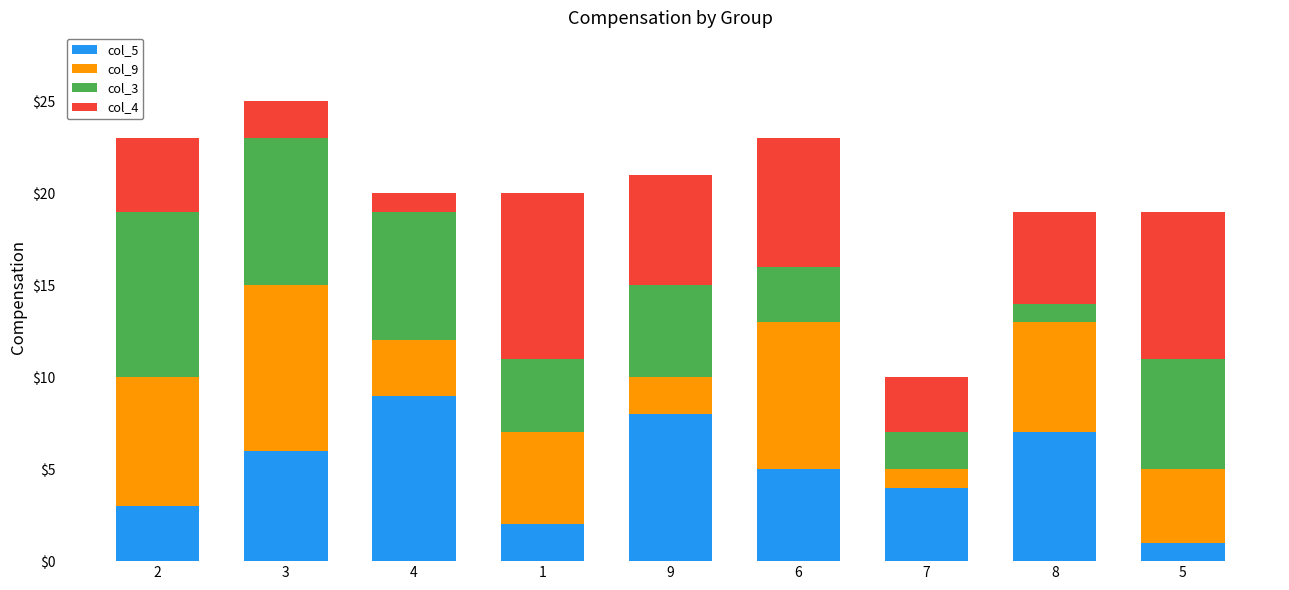

The col_5 series shows 5 at 2. True or false?

False